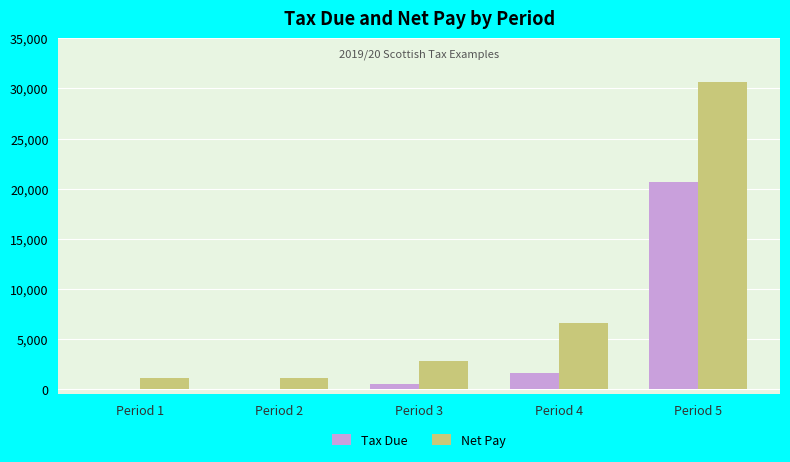

What is the total value across all series at Period 4?

8252.7